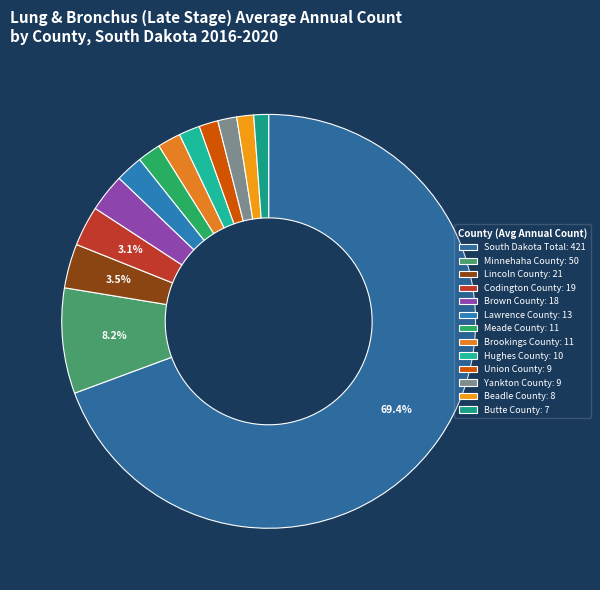

Does Minnehaha County represent more than half of the total?

No